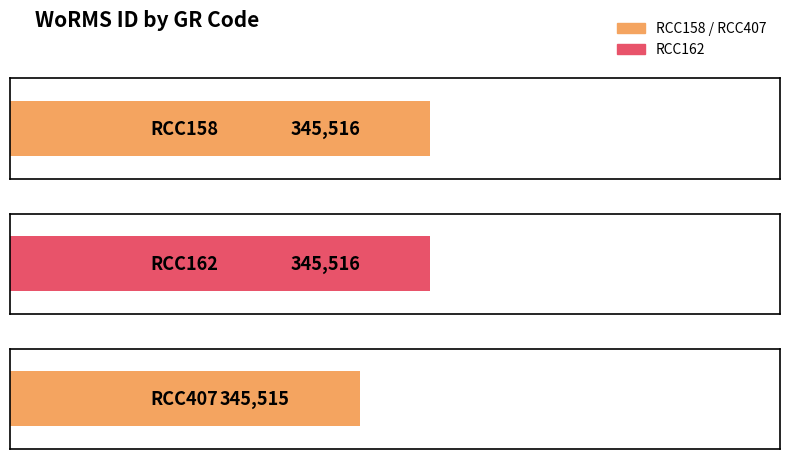

Reading left to right, what are all the values shown in this chart?

RCC158=345516	RCC162=345516	RCC407=345515